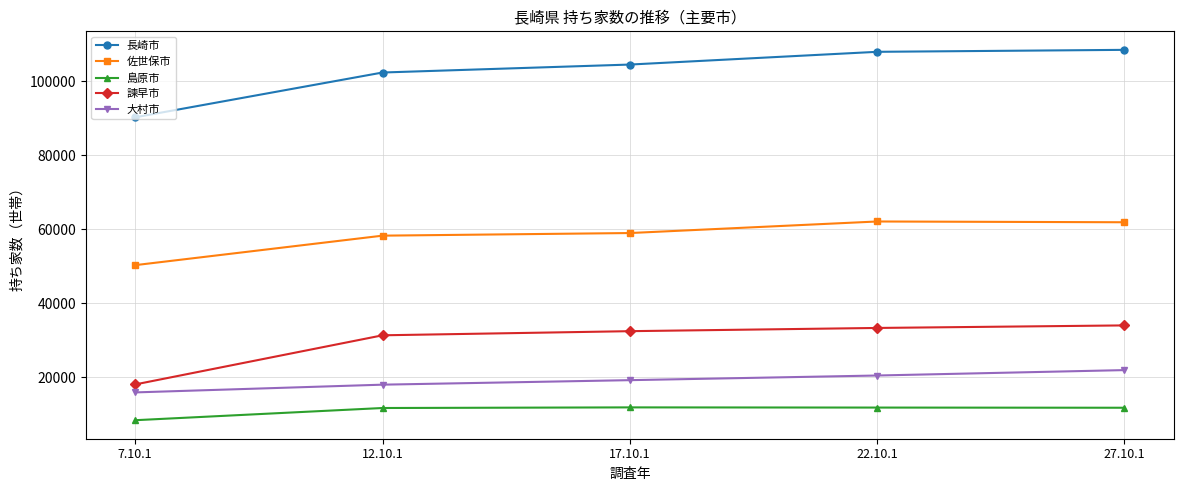

What is the total value across all series at 17.10.1?

226904